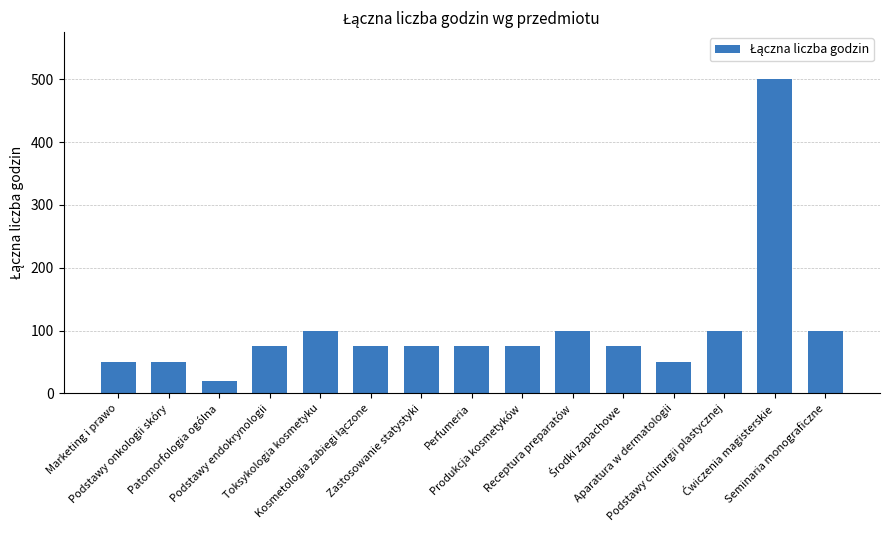

What is the difference between the maximum and minimum values?

480